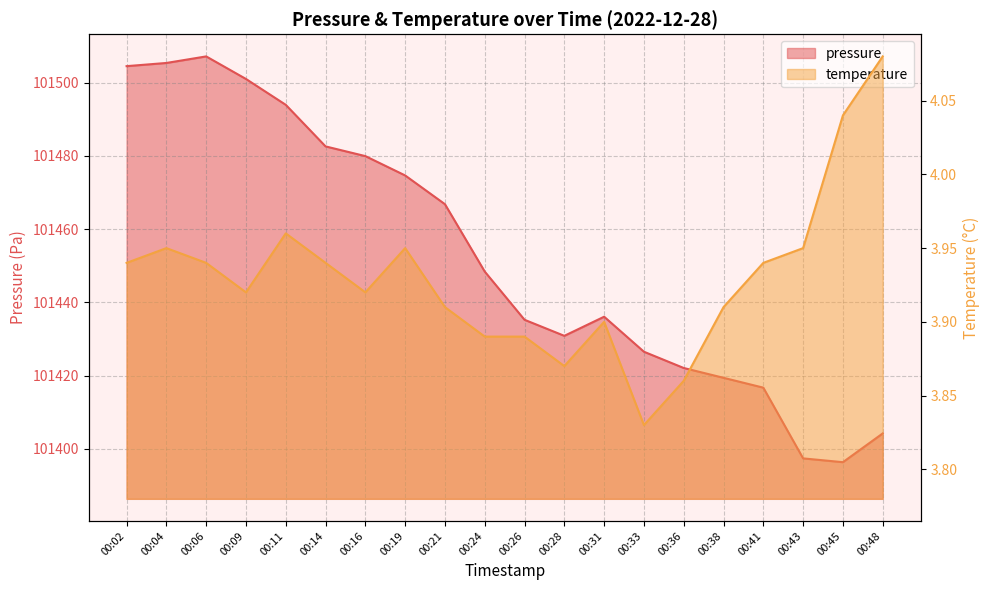

Rank the series at 00:11 from highest to lowest value.

pressure, temperature